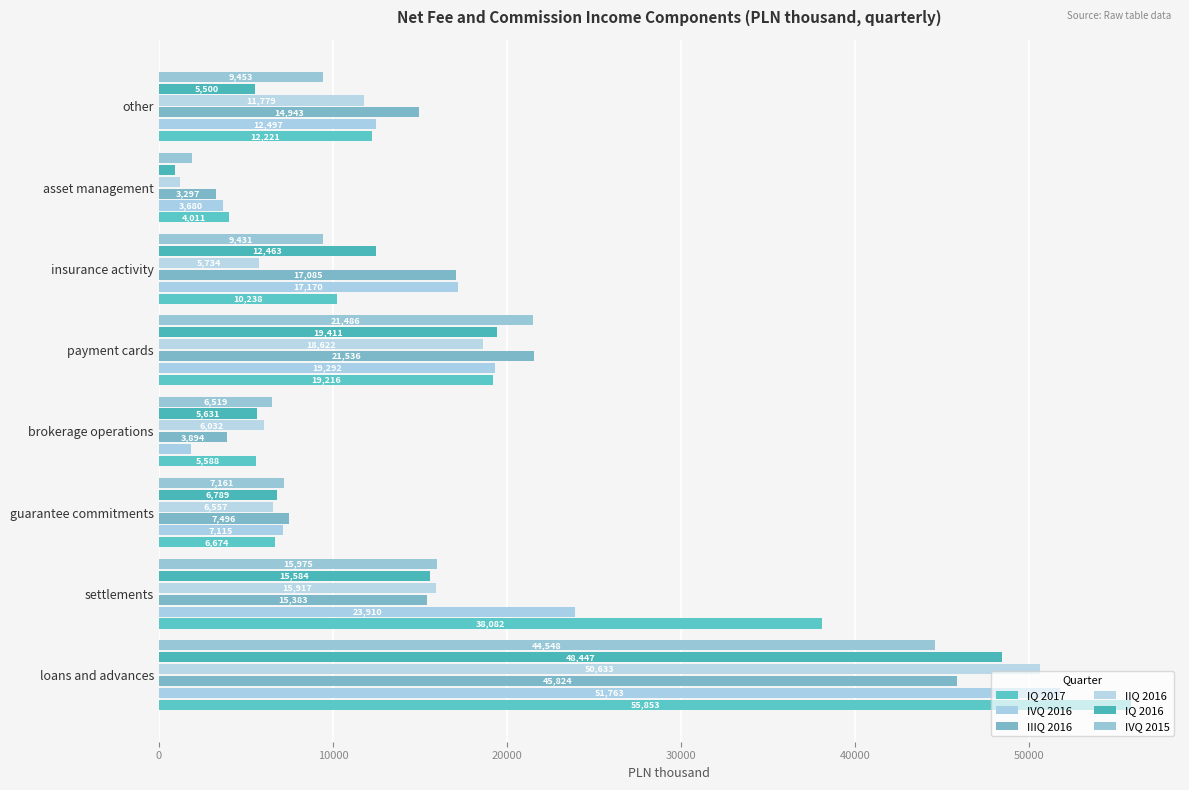

What is the sum of all IIQ 2016 values?

116487